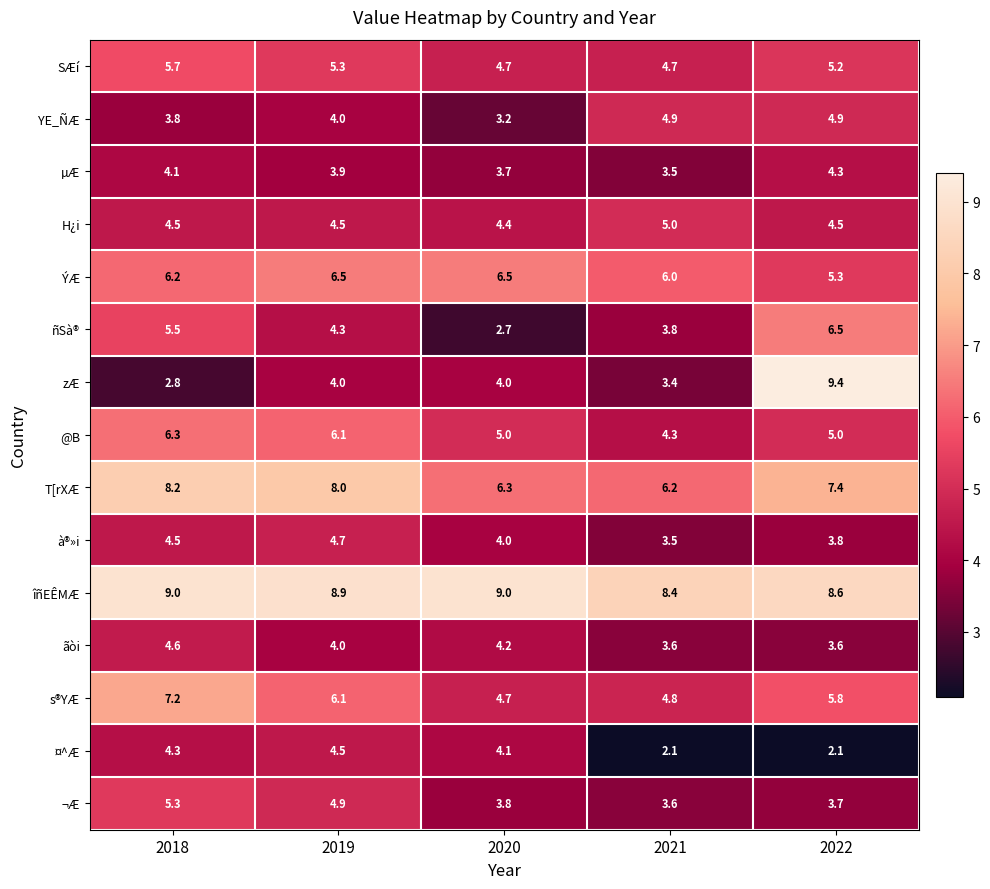

What is the difference between the ¤^Æ values at 2019 and 2021?

2.4